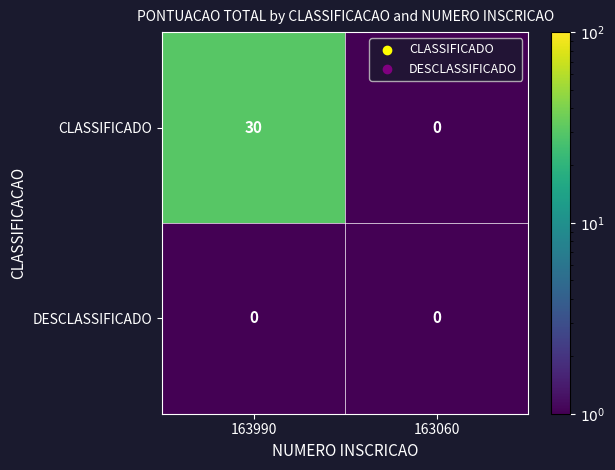

Reading left to right, extract all data points from this chart.

CLASSIFICADO: 163990=30	163060=0
DESCLASSIFICADO: 163990=0	163060=0